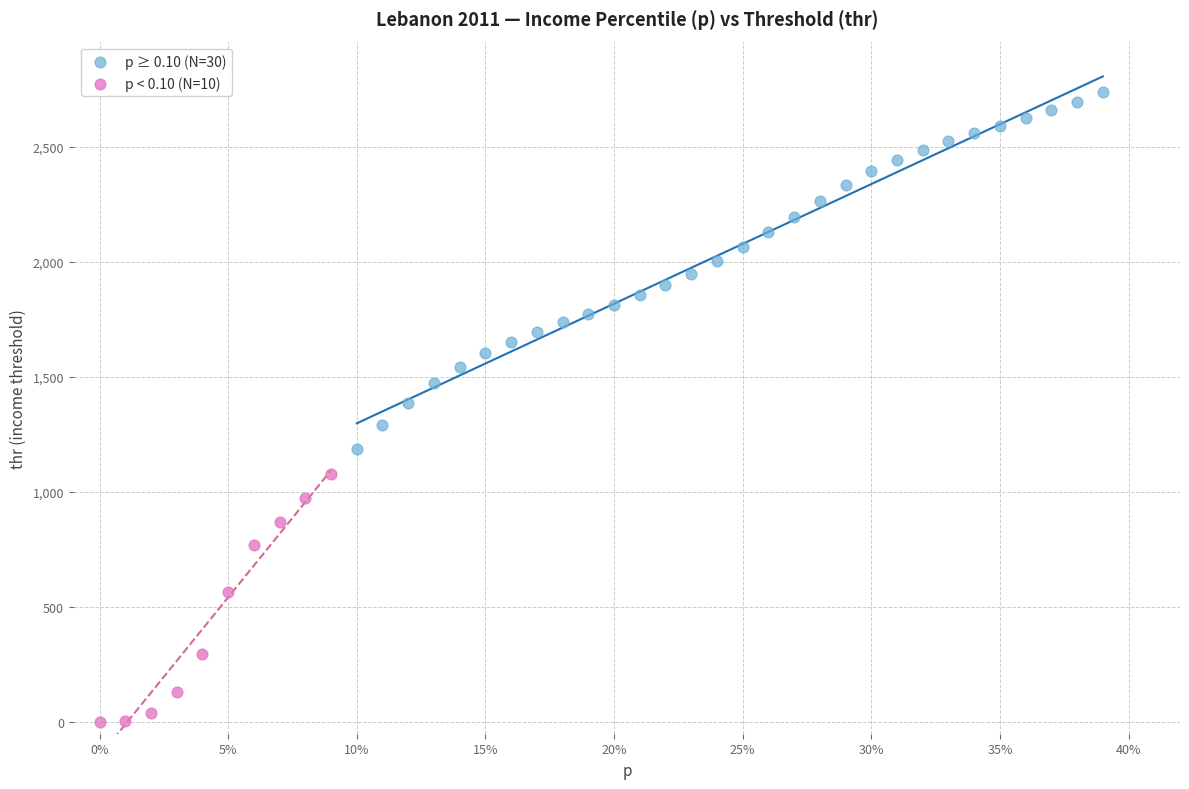

Which series contains the lowest Y value?

p < 0.10 (N=10)